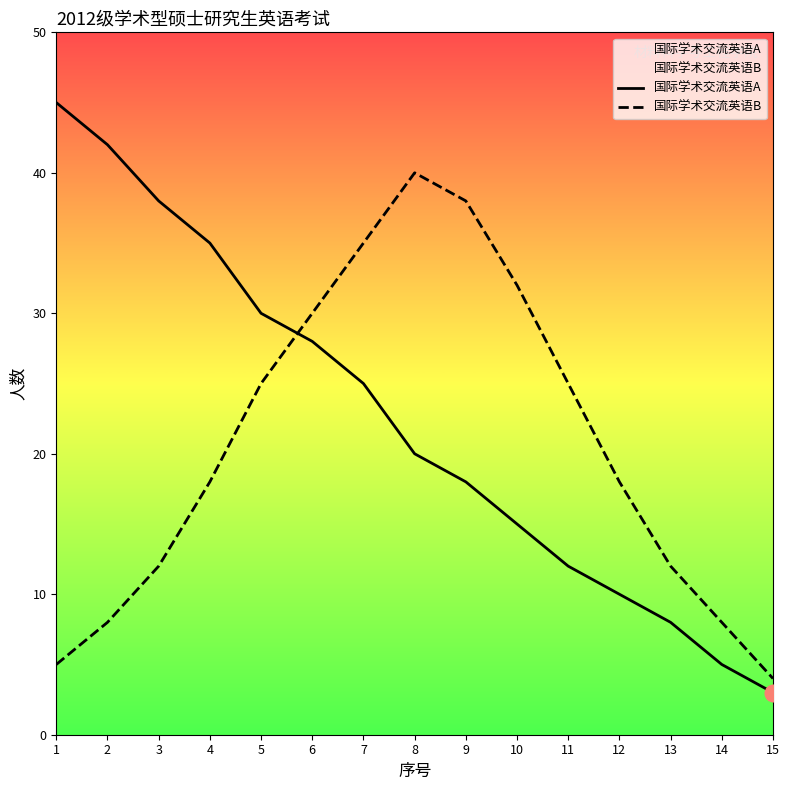

How many data points in 国际学术交流英语A are less than 20?

7